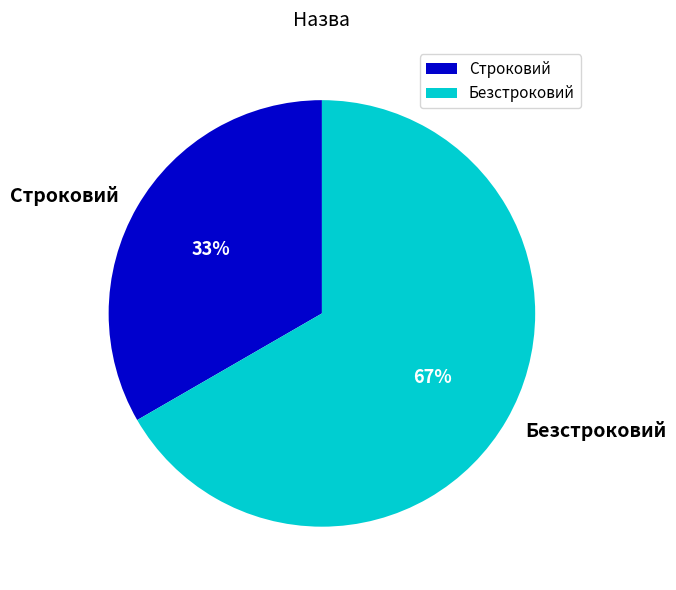

Combined, do Строковий and Безстроковий account for over 50%?

Yes